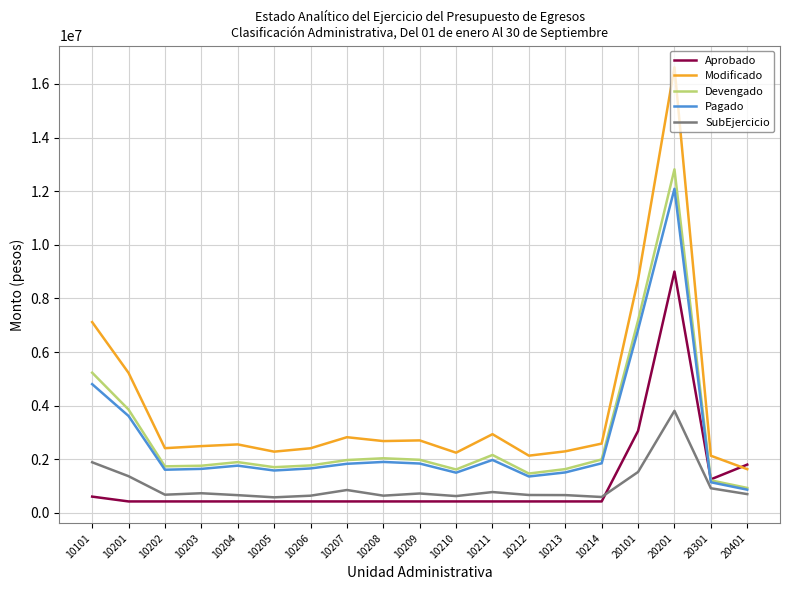

How many distinct data groups are displayed?

5